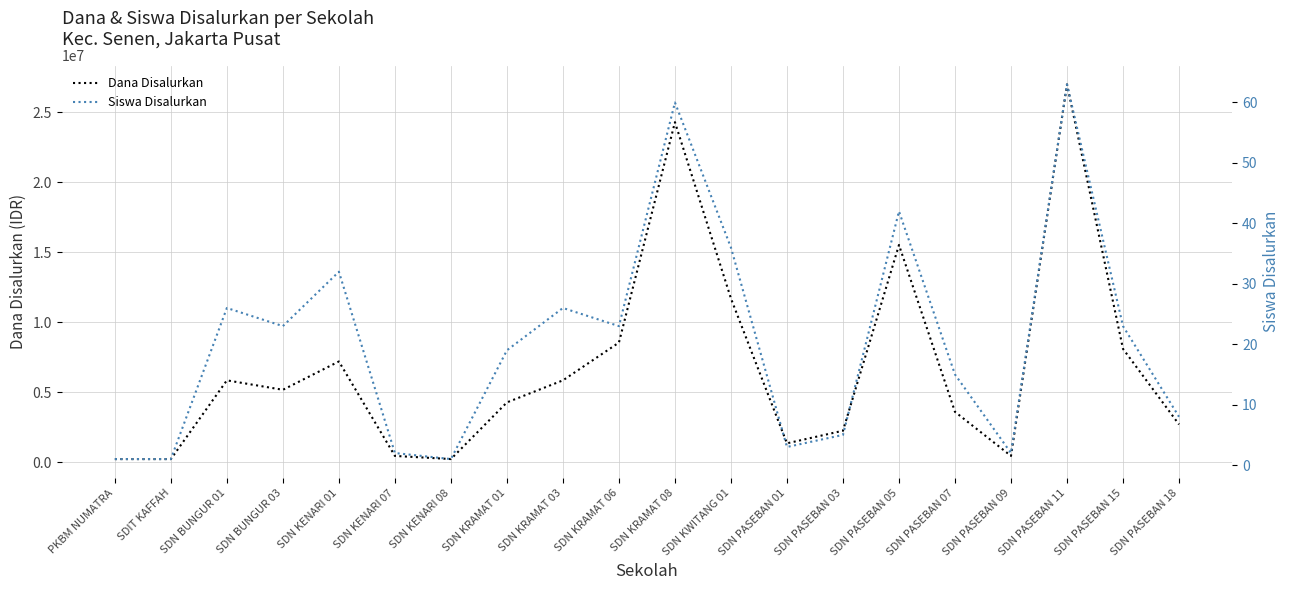

What is the maximum value shown in the chart?

27000000